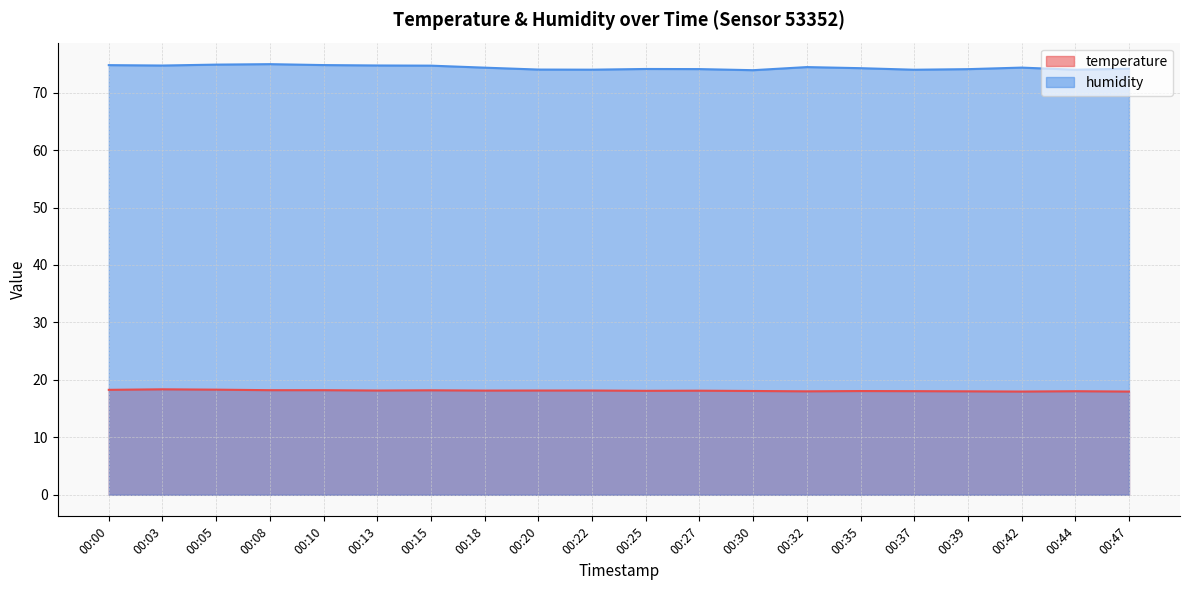

What is the total value across all series at 00:00?

93.0